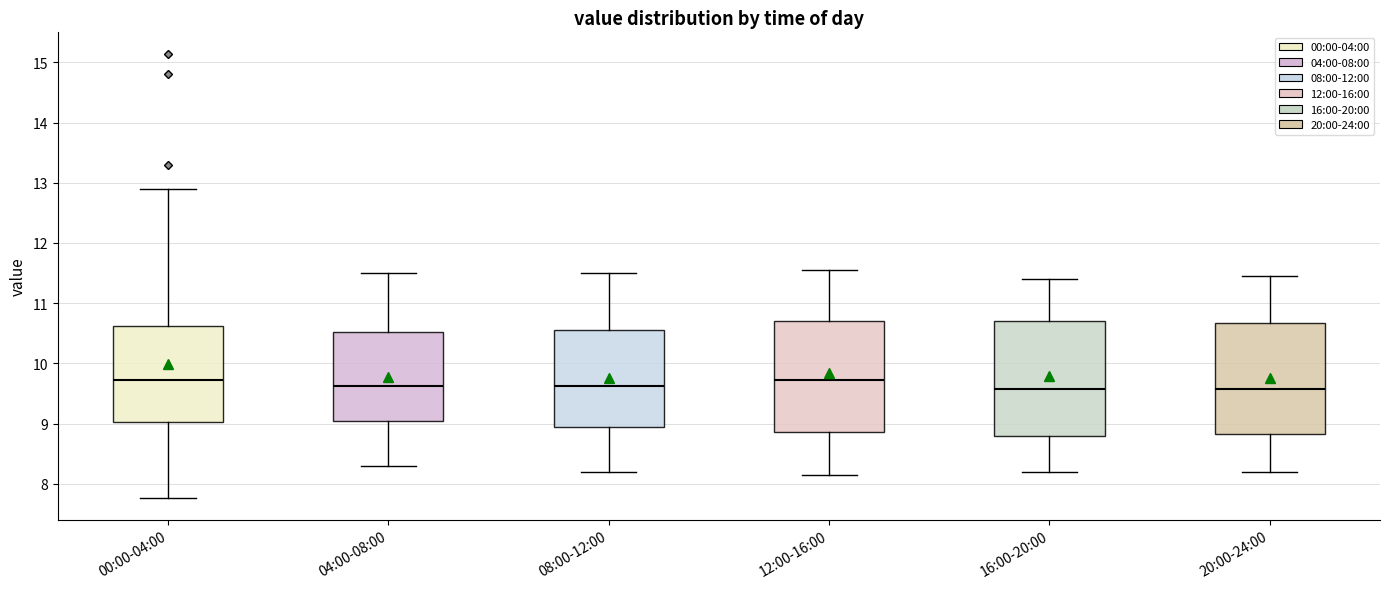

Where does the median line of the box for 20:00-24:00 sit on the y-axis? The values are not printed on the chart, so give them approximately, as read against the axis.

9.6